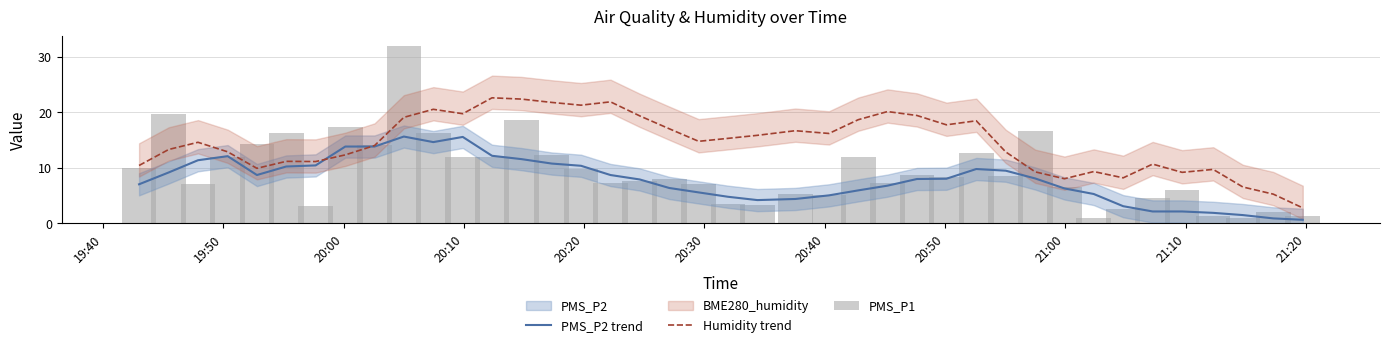

What is the maximum value for Humidity trend?

22.6